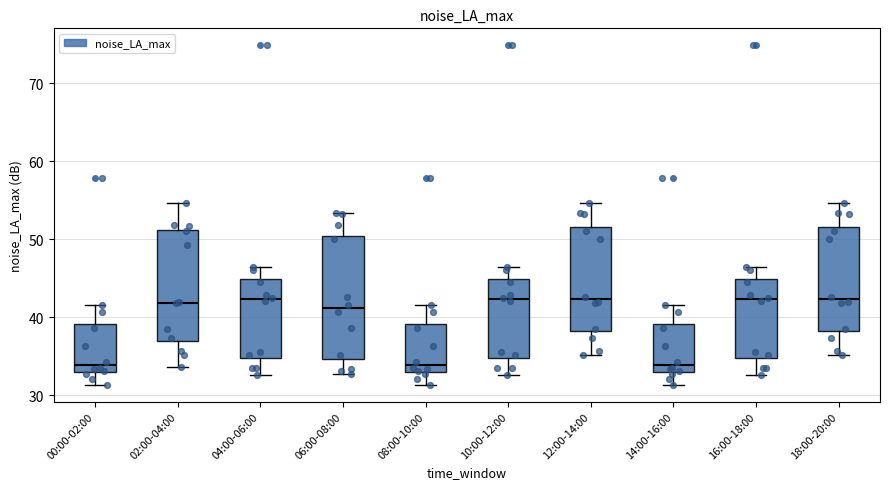

Reading left to right, read every box against the y-axis: the position of its median line, the range the box covers, and the ends of its whiskers. The values are not printed on the chart, so give them approximately, as read against the axis.

00:00-02:00: median 34, box 33 to 39, whiskers 31 to 42
02:00-04:00: median 42, box 37 to 51, whiskers 34 to 55
04:00-06:00: median 42, box 35 to 45, whiskers 33 to 46
06:00-08:00: median 41, box 35 to 50, whiskers 33 to 53
08:00-10:00: median 34, box 33 to 39, whiskers 31 to 42
10:00-12:00: median 42, box 35 to 45, whiskers 33 to 46
12:00-14:00: median 42, box 38 to 52, whiskers 35 to 55
14:00-16:00: median 34, box 33 to 39, whiskers 31 to 42
16:00-18:00: median 42, box 35 to 45, whiskers 33 to 46
18:00-20:00: median 42, box 38 to 52, whiskers 35 to 55